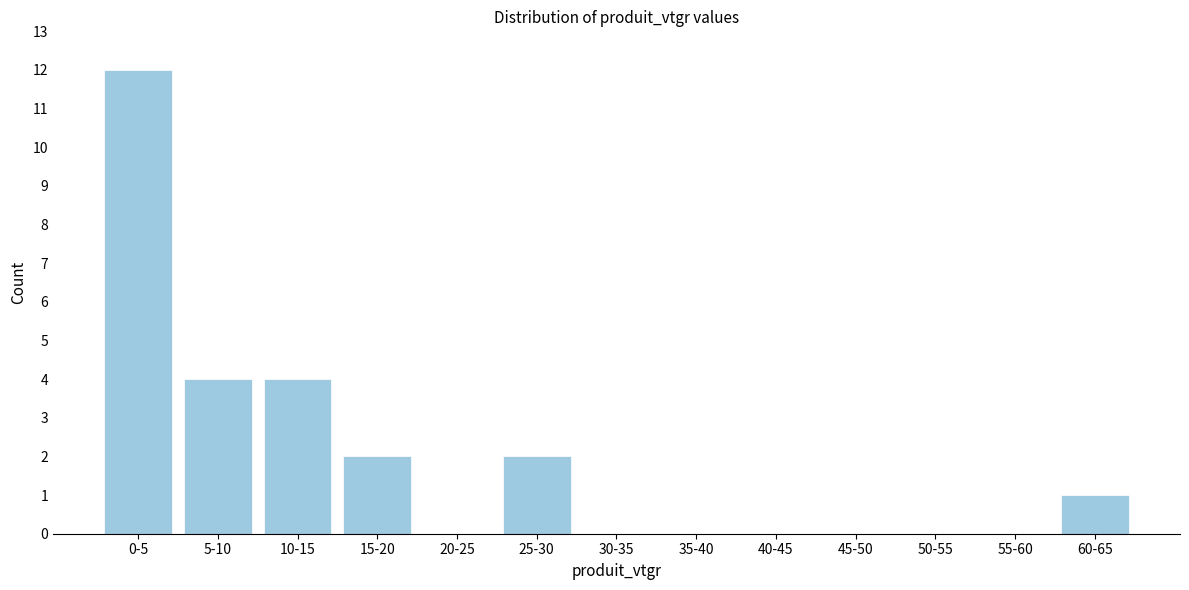

Reading left to right, extract all data points from this chart.

0-5=12	5-10=4	10-15=4	15-20=2	20-25=0	25-30=2	30-35=0	35-40=0	40-45=0	45-50=0	50-55=0	55-60=0	60-65=1